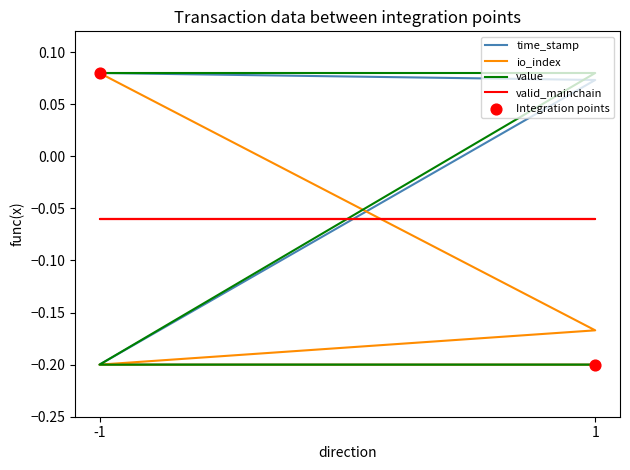

At how many categories does at least one series exceed 0?

2